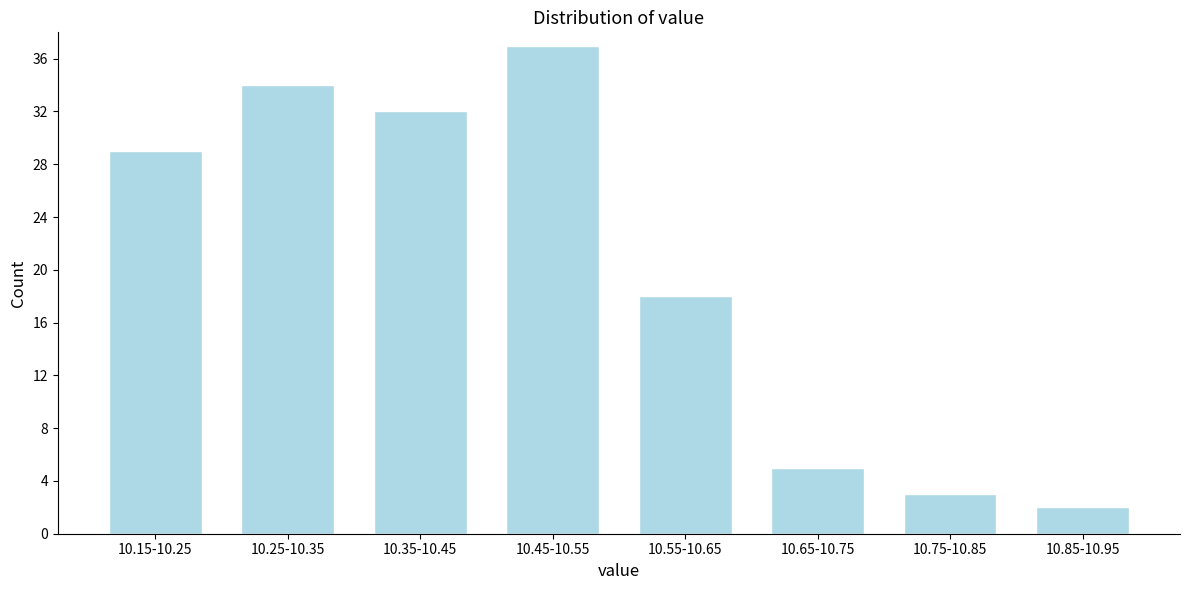

Reading left to right, extract all data points from this chart.

29	34	32	37	18	5	3	2